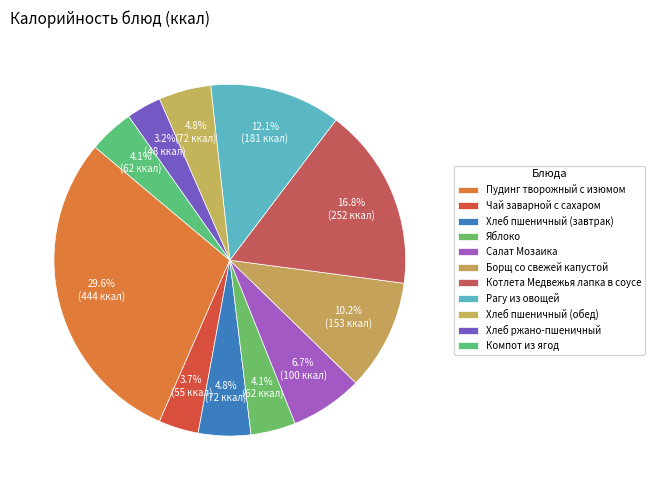

Do Чай заварной с сахаром and Пудинг творожный с изюмом together represent more than half of the pie?

No